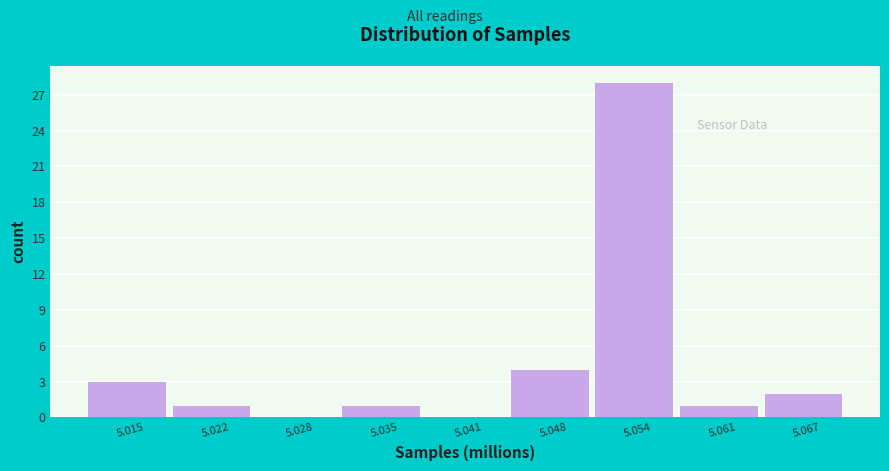

Over which range of the x-axis is the bar tallest?

5.051 to 5.058